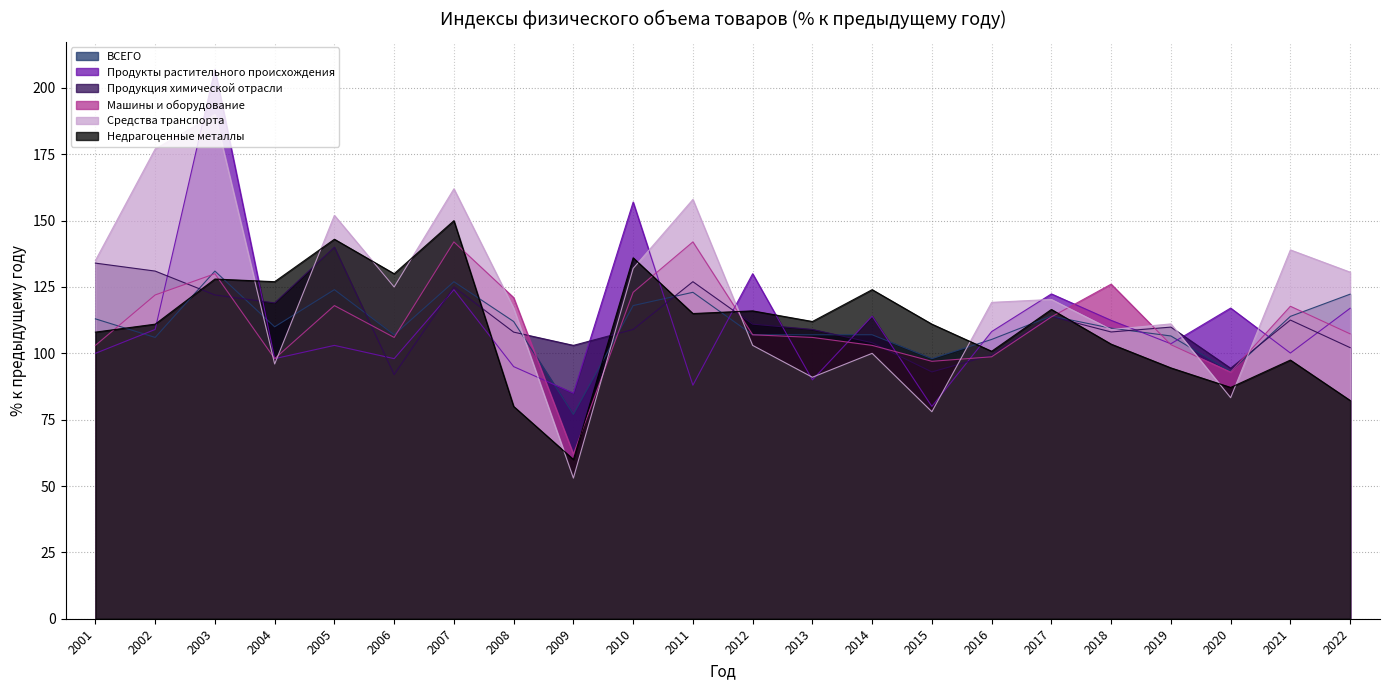

What is the total value across all series at 2011?

753.0